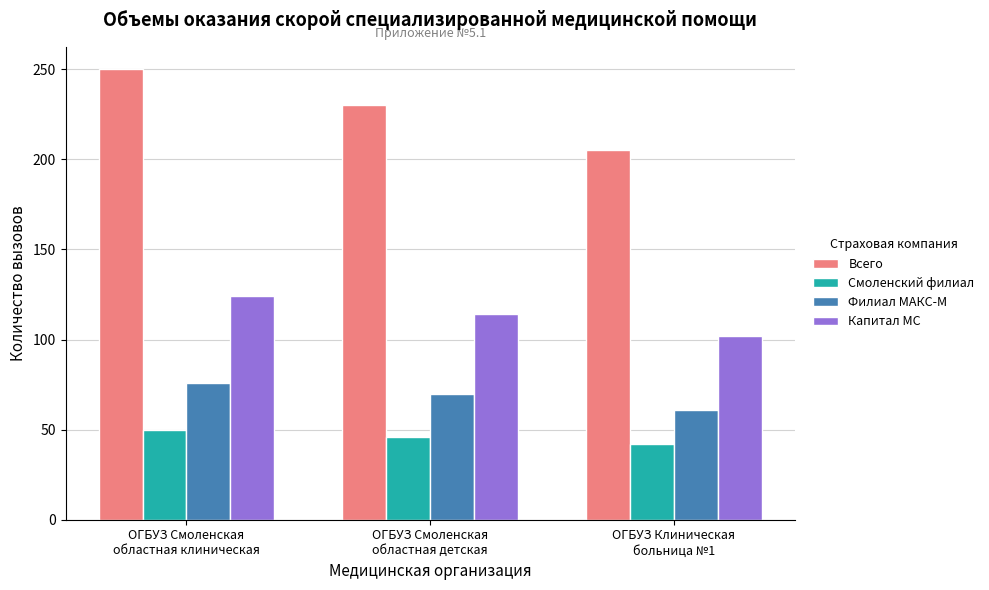

What are all the series names shown in the legend?

Всего, Смоленский филиал, Филиал МАКС-М, Капитал МС